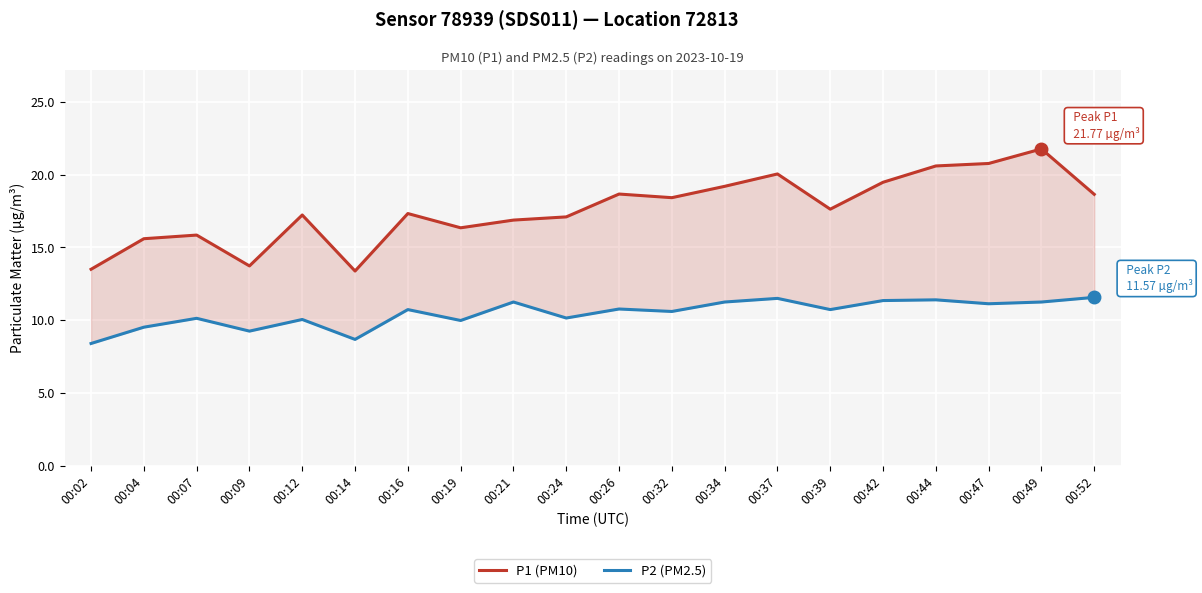

What is the lowest value of the P1 (PM10) series?

13.4